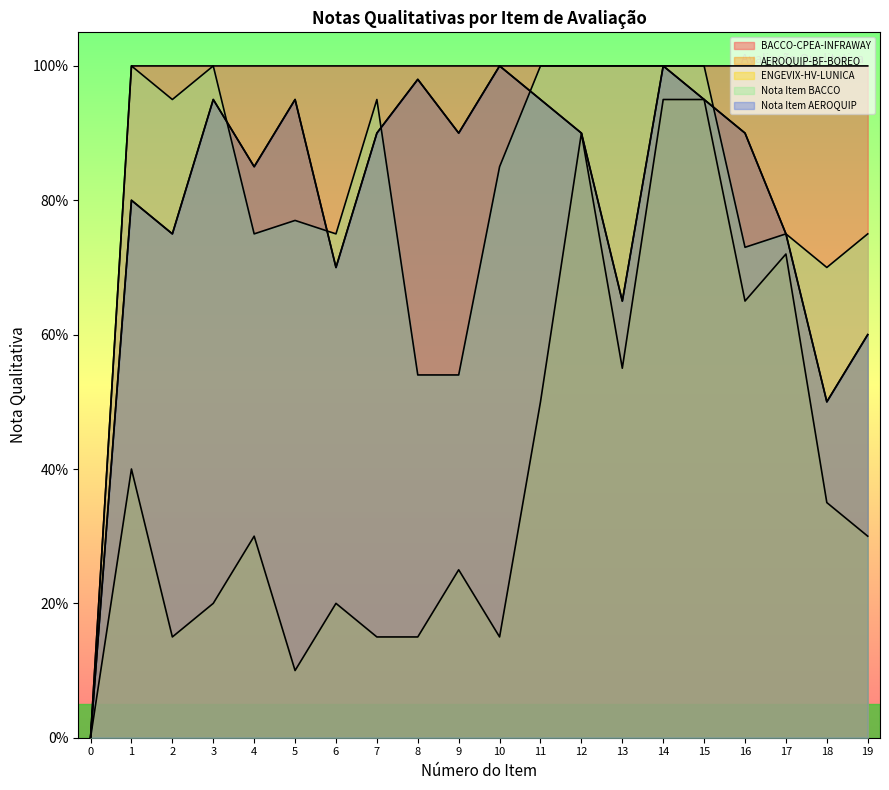

What is the maximum value shown in the chart?

1.0